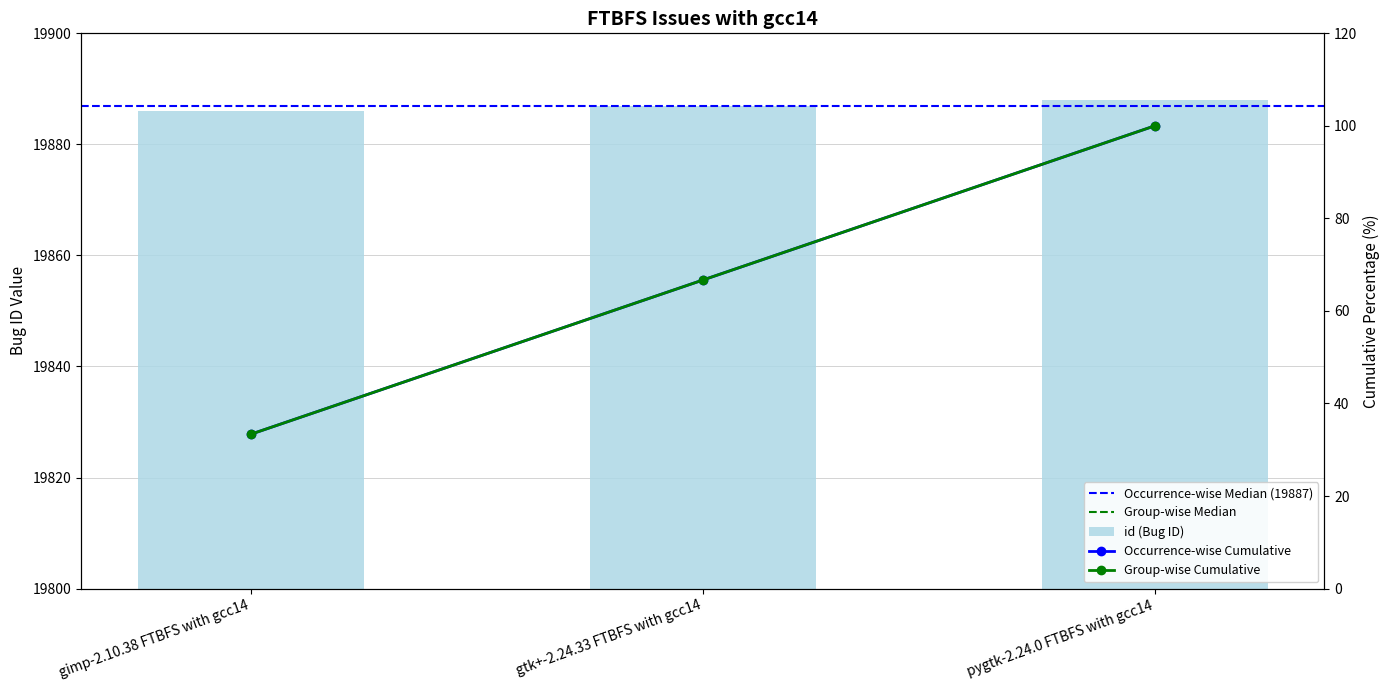

Rank the categories by value from highest to lowest.

pygtk-2.24.0 FTBFS with gcc14, gtk+-2.24.33 FTBFS with gcc14, gimp-2.10.38 FTBFS with gcc14